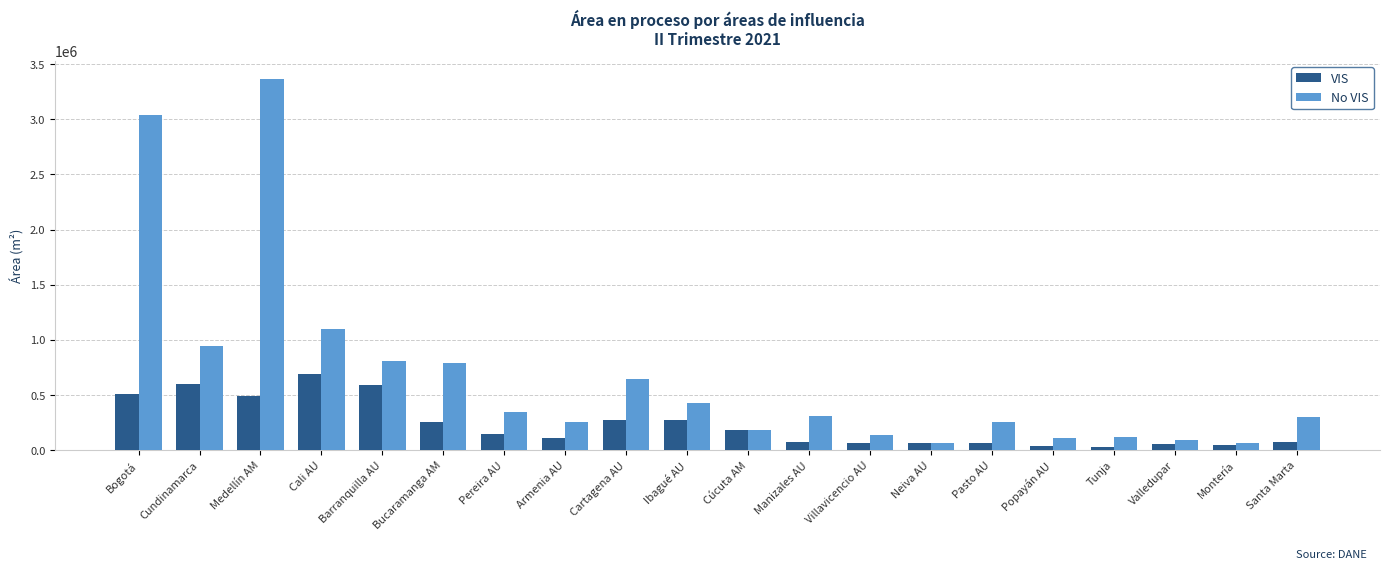

Which series has the largest total across all categories?

No VIS